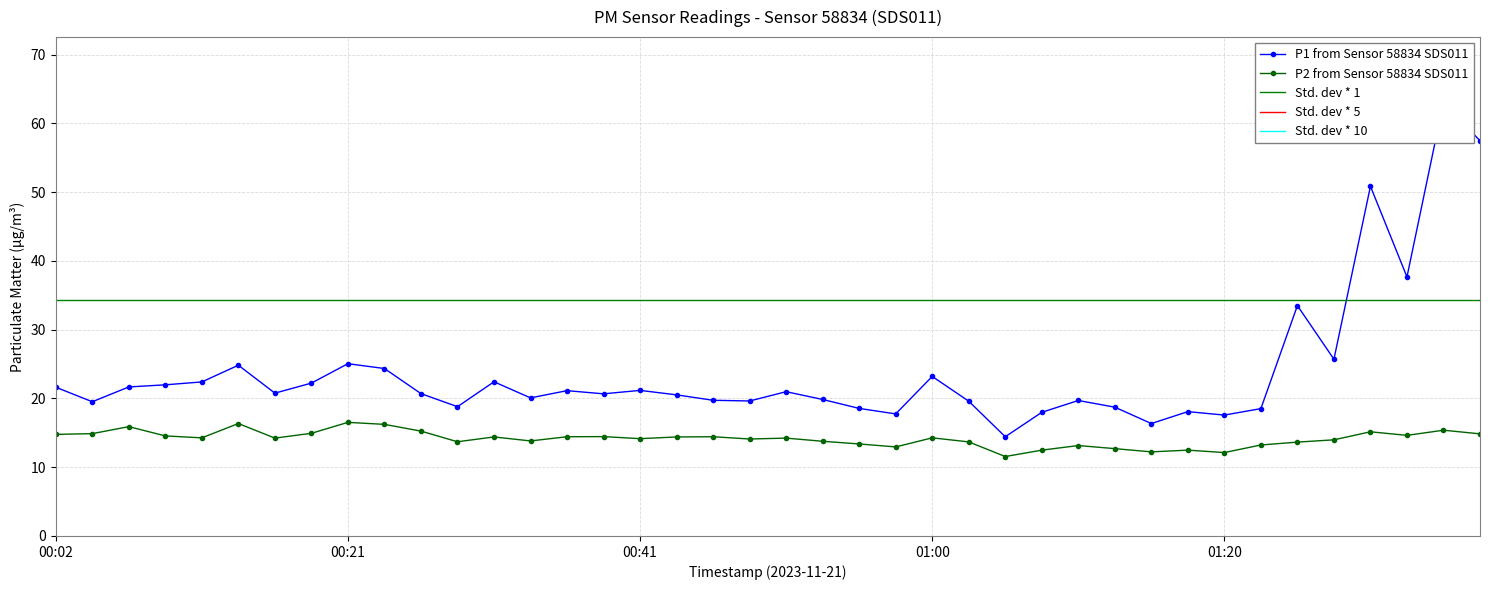

How many values in the P1 series are below 20?

16